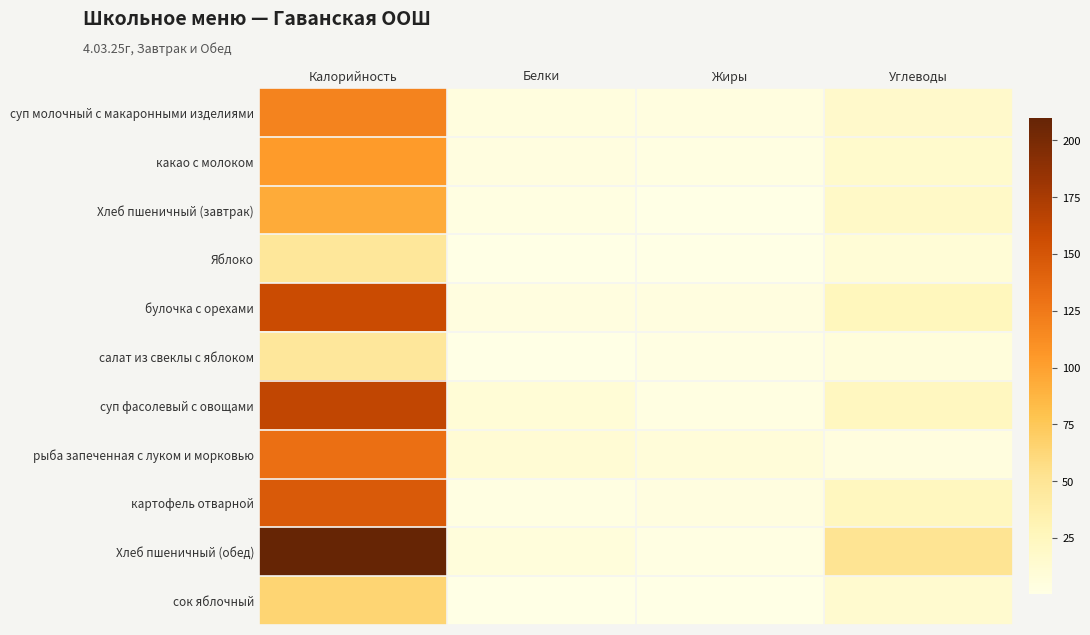

How many data points does each series have?

4